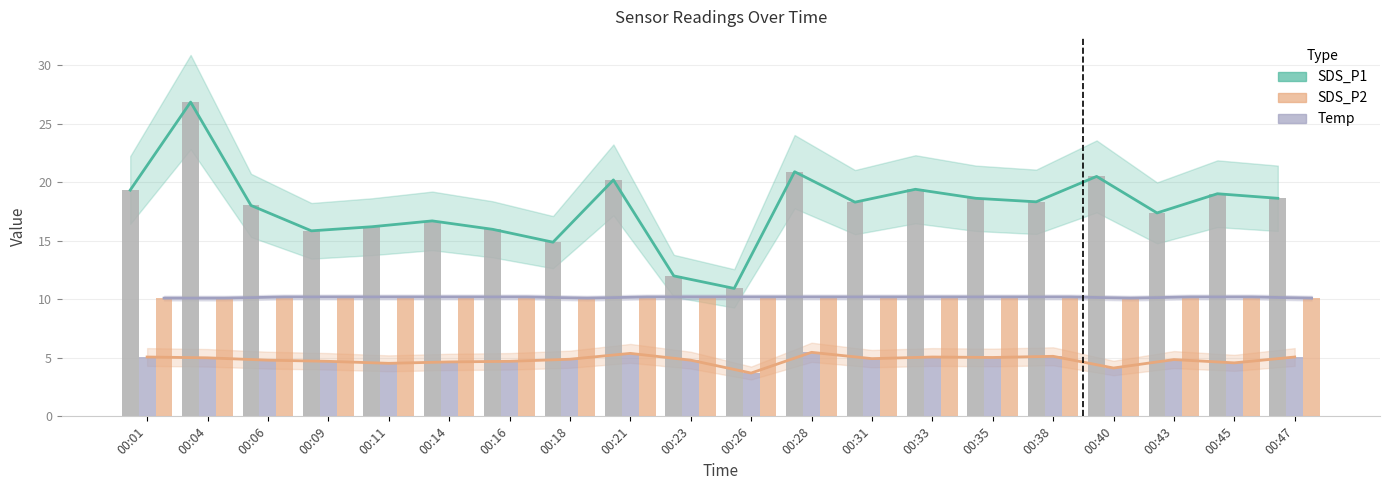

The value of Temp at 00:28 is 10.2. True or false?

True